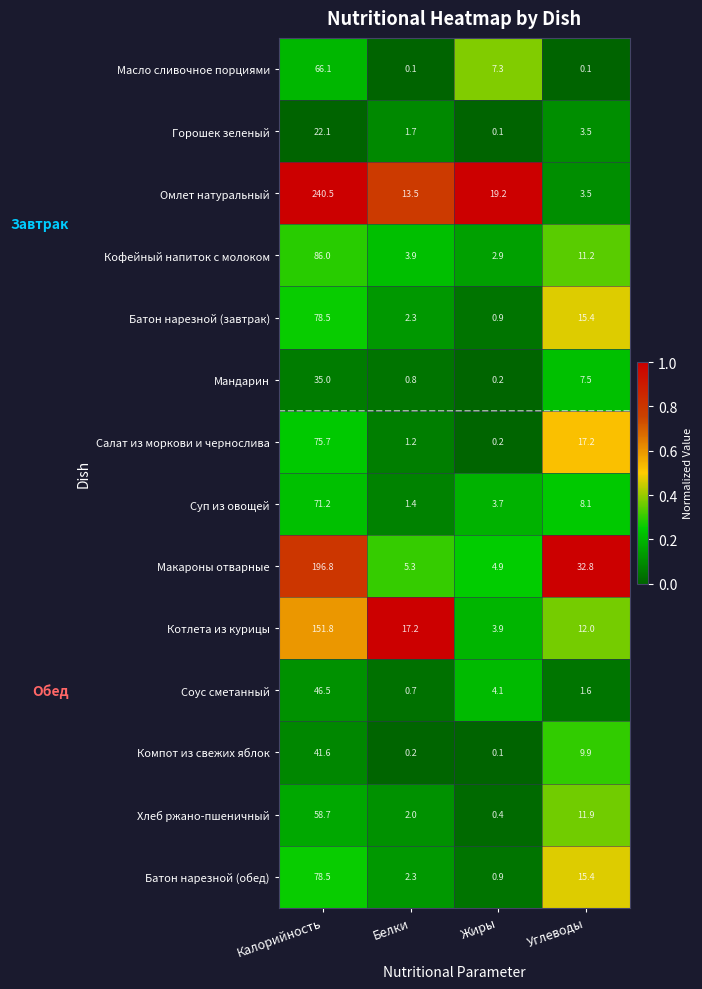

What is the difference between the maximum and minimum values in the Масло сливочное порциями series?

66.0